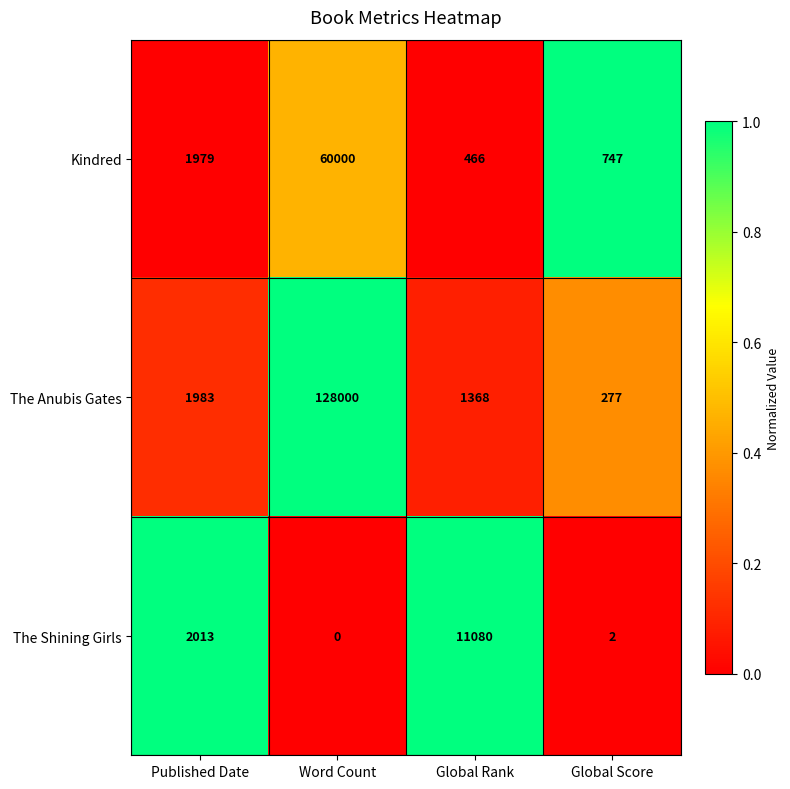

What is the greatest value displayed?

128000